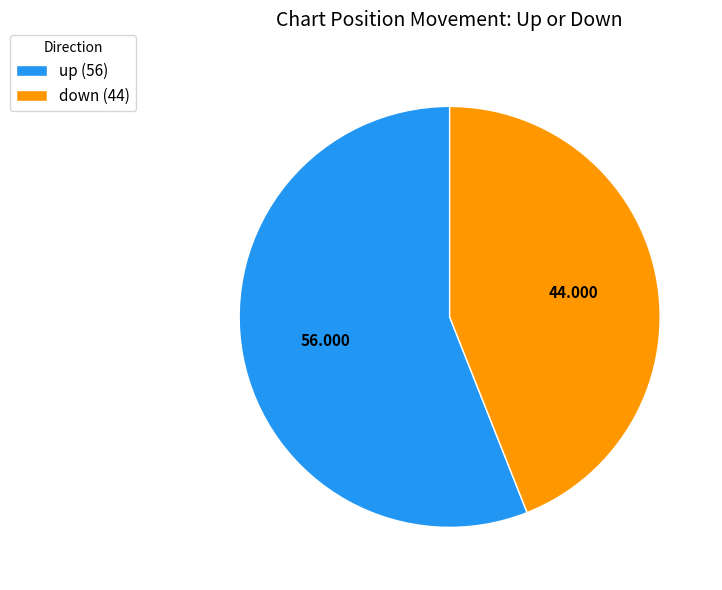

Rank the categories by value from highest to lowest.

up, down